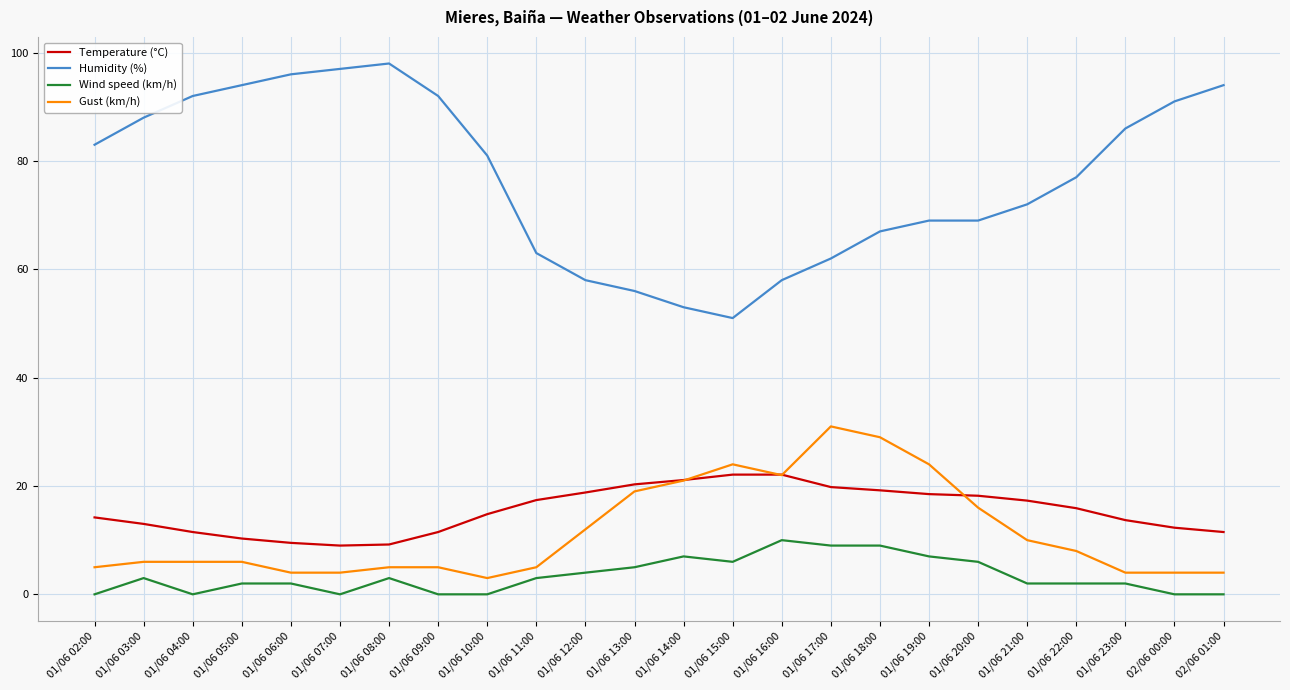

What is the greatest value displayed?

98.0